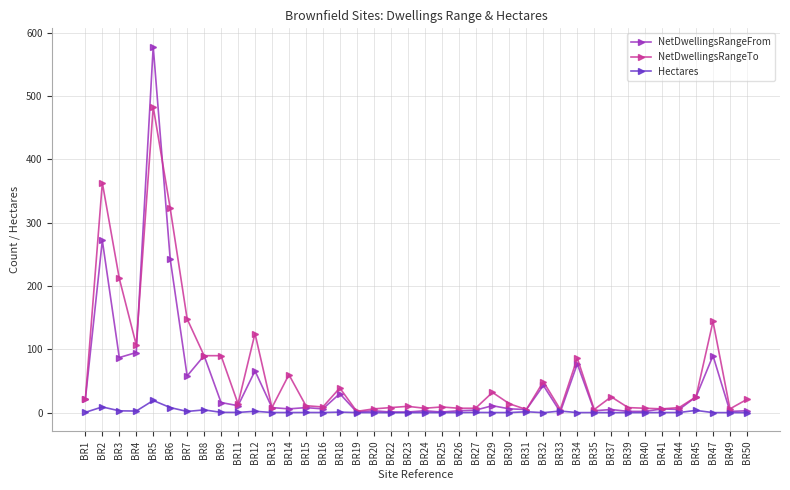

Which series has the largest total across all categories?

NetDwellingsRangeTo